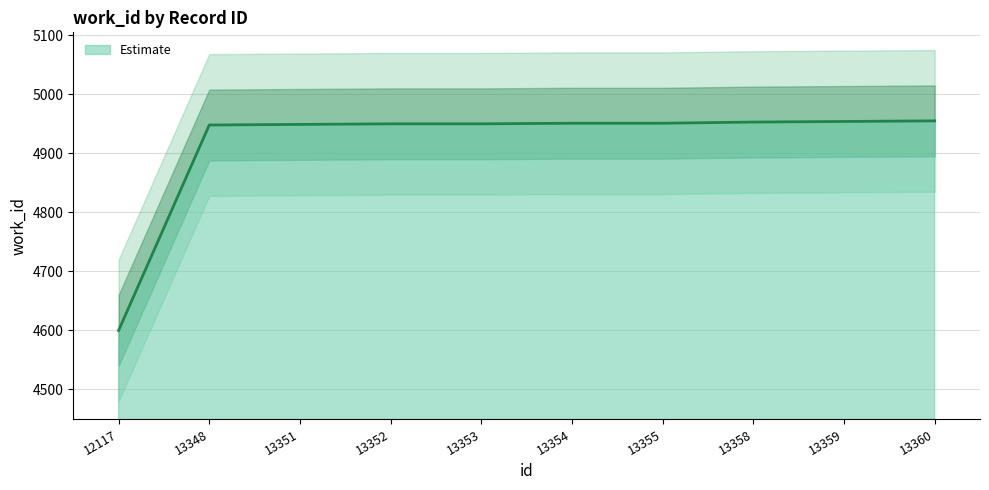

Reading left to right, extract all data points from this chart.

12117=4600	13348=4948	13351=4949	13352=4950	13353=4950	13354=4951	13355=4951	13358=4953	13359=4954	13360=4955